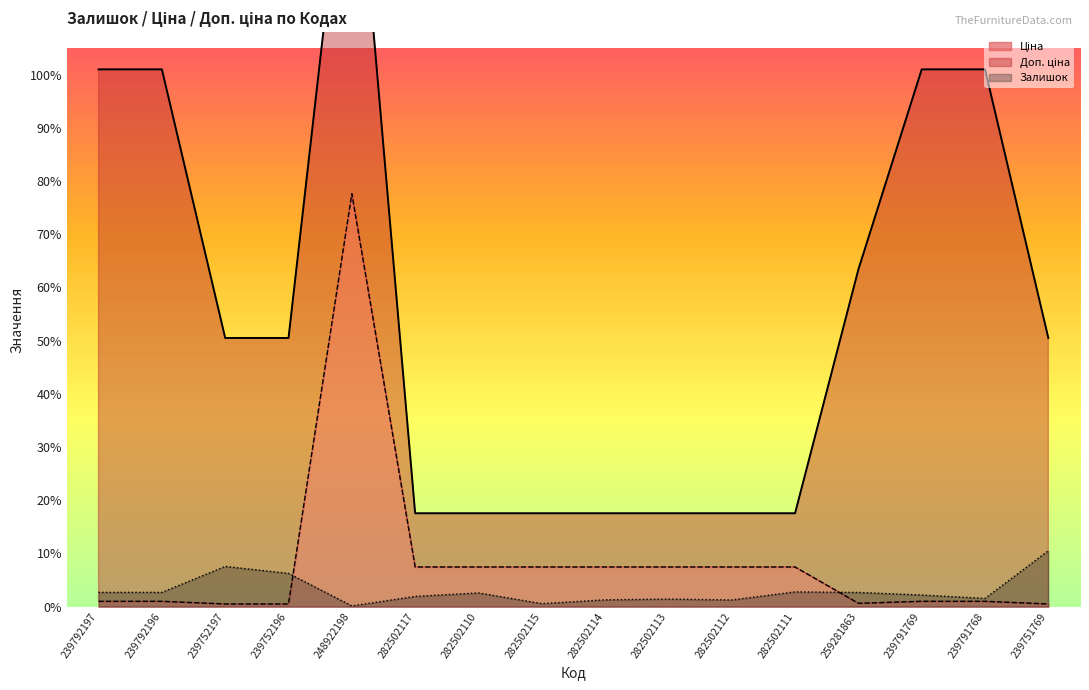

The value of Залишок at 282502114 is 250.2. True or false?

False